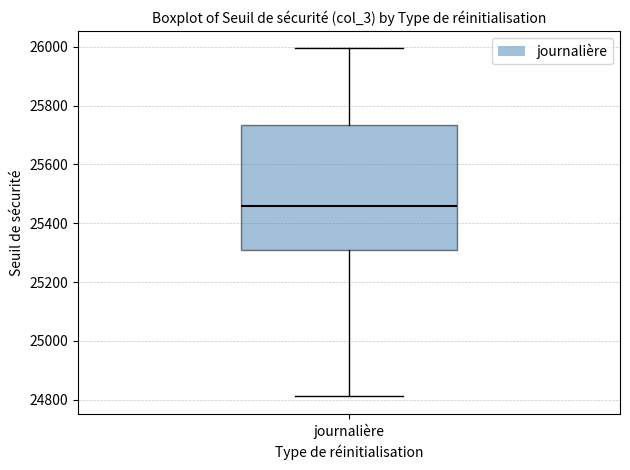

Where does the median line of the box for journalière sit on the y-axis? The values are not printed on the chart, so give them approximately, as read against the axis.

25460